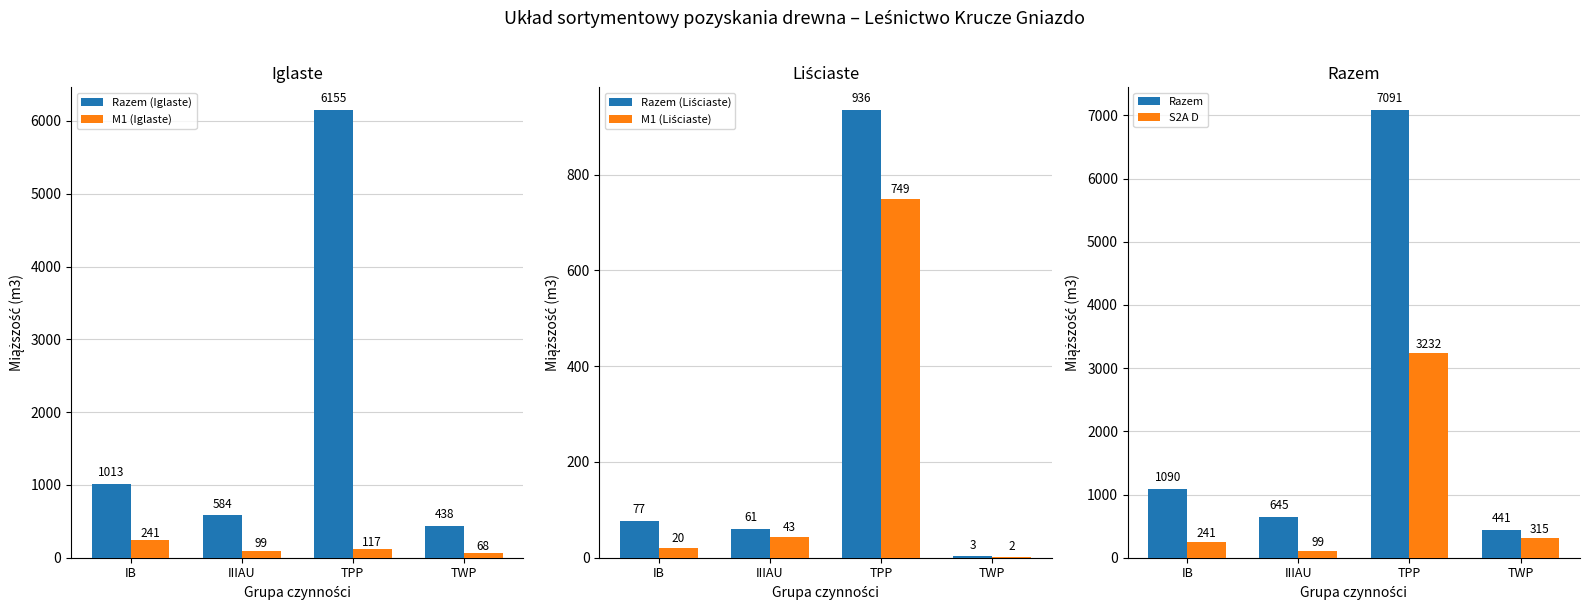

At which label does Razem (Liściaste) reach its peak?

TPP